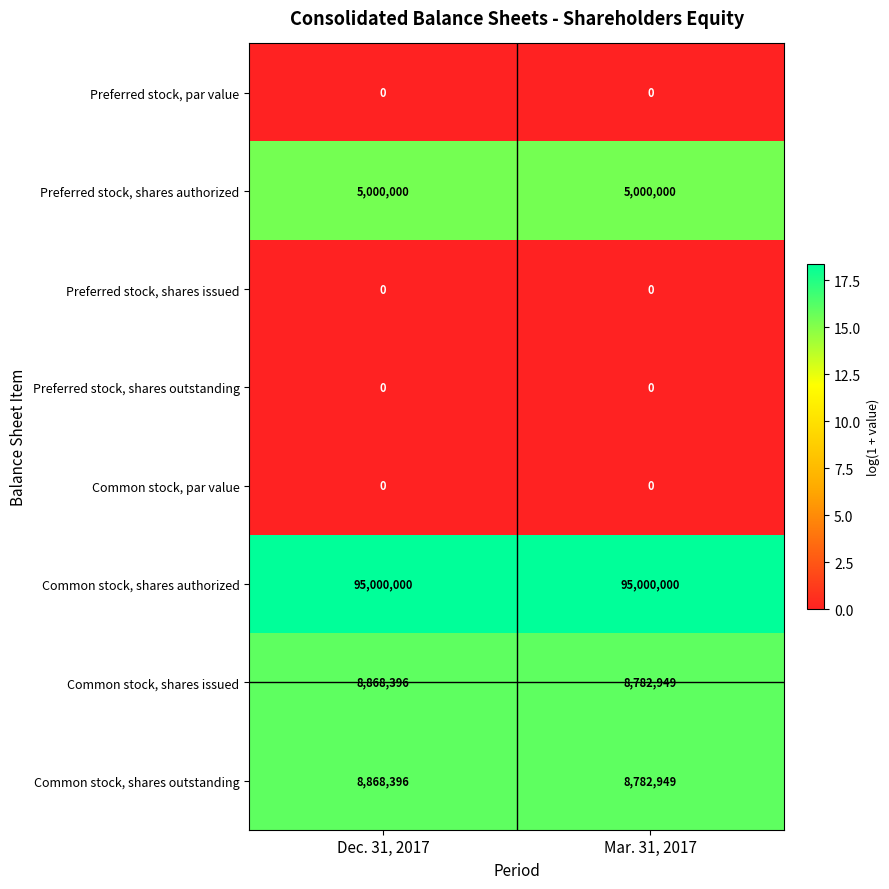

At which label is Common stock, shares outstanding closest to 8825672?

Mar. 31, 2017